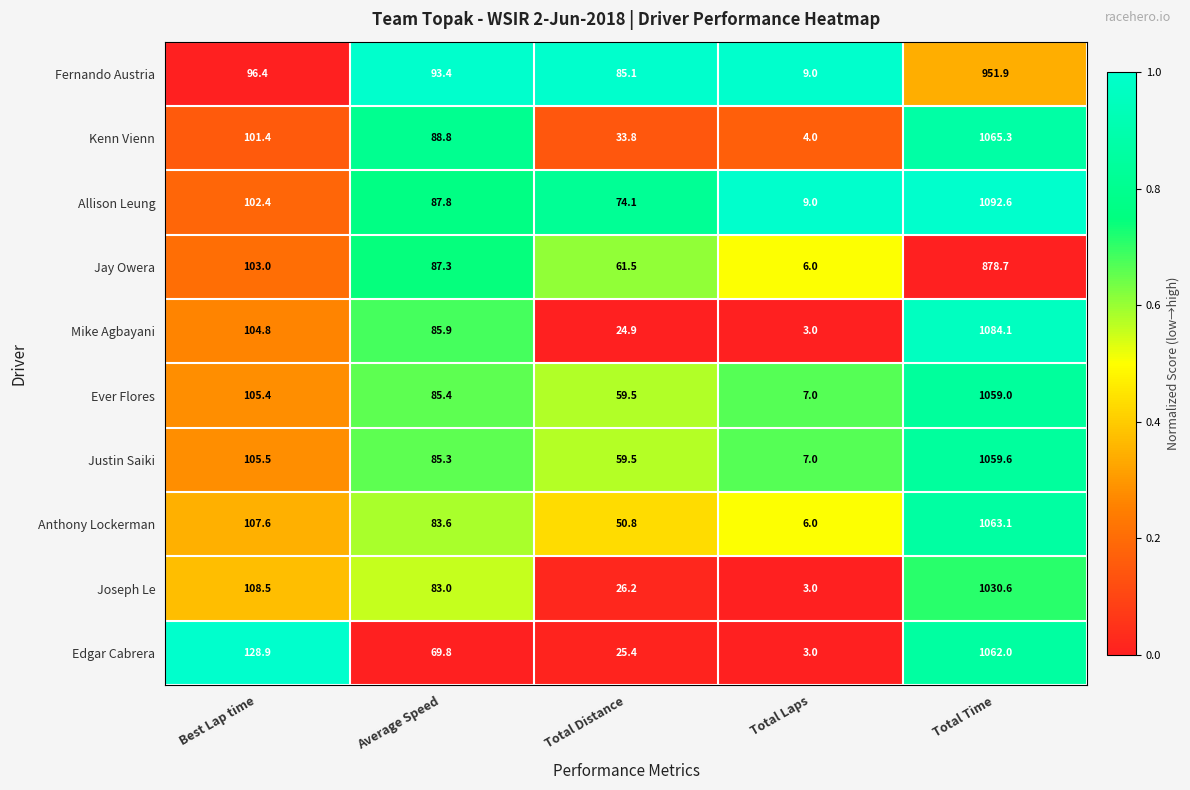

Which category has the lowest value in the Joseph Le series?

Total Laps